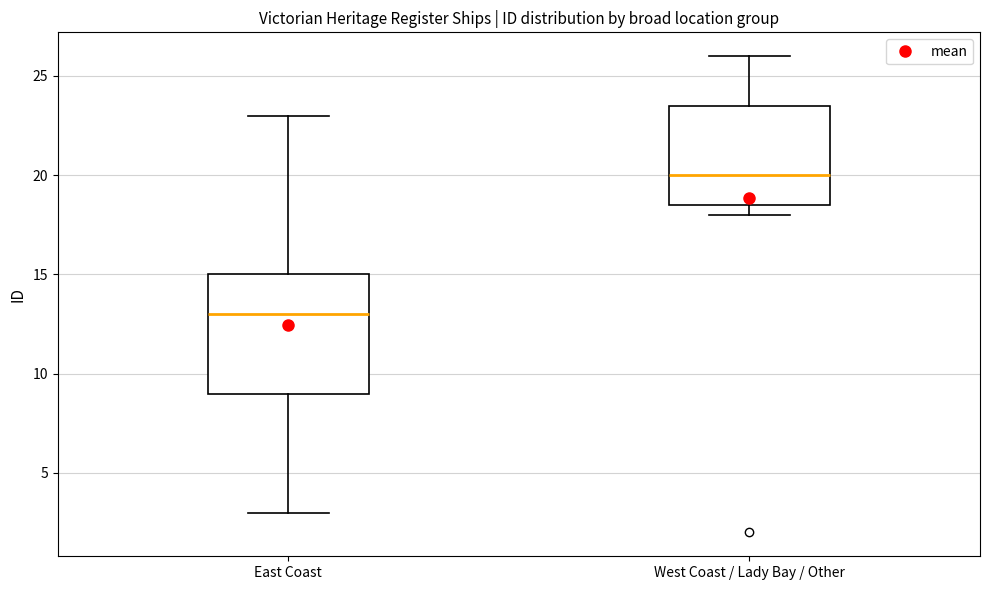

Which box's median line is the lowest?

East Coast